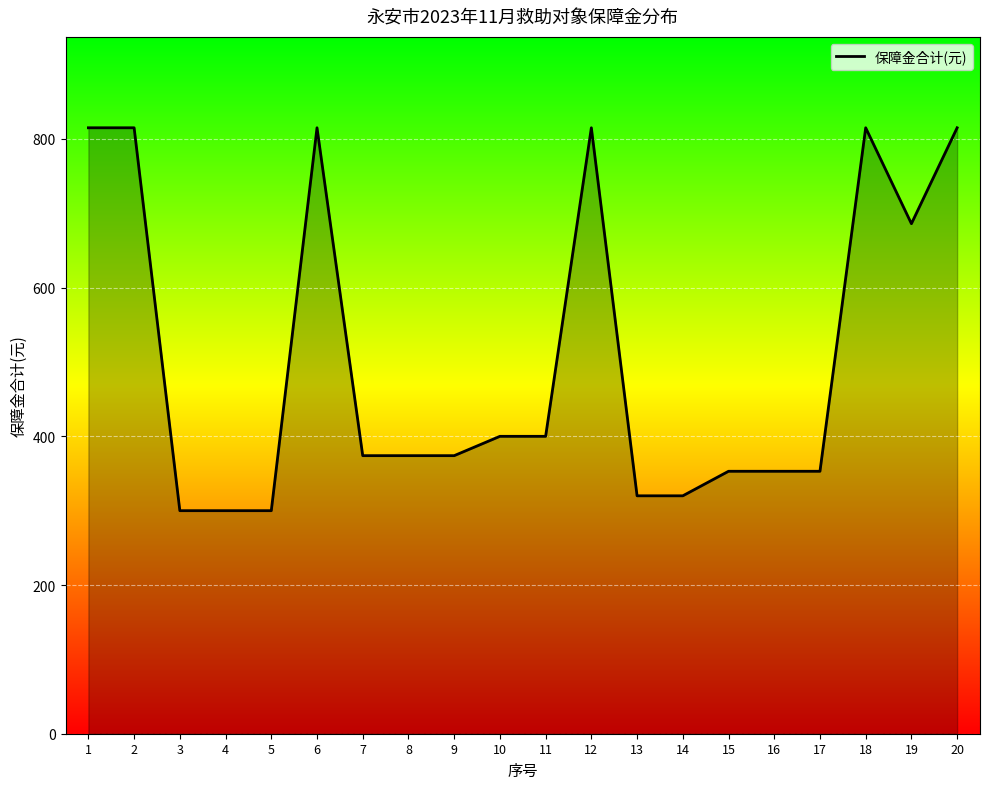

Approximately how many times larger is the value at 6 compared to 10?

2.0